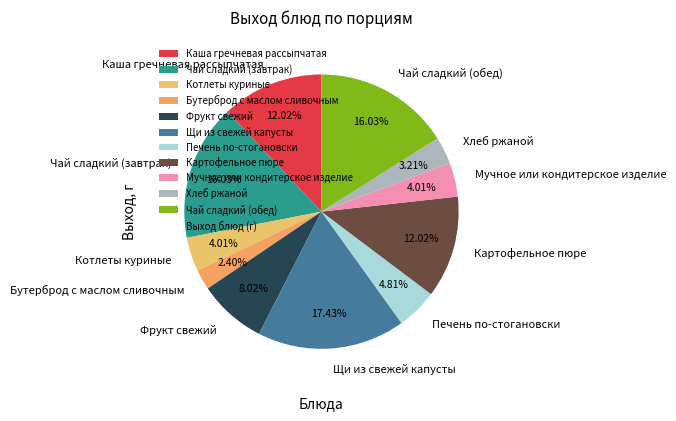

Combined, do Щи из свежей капусты and Хлеб ржаной account for over 50%?

No